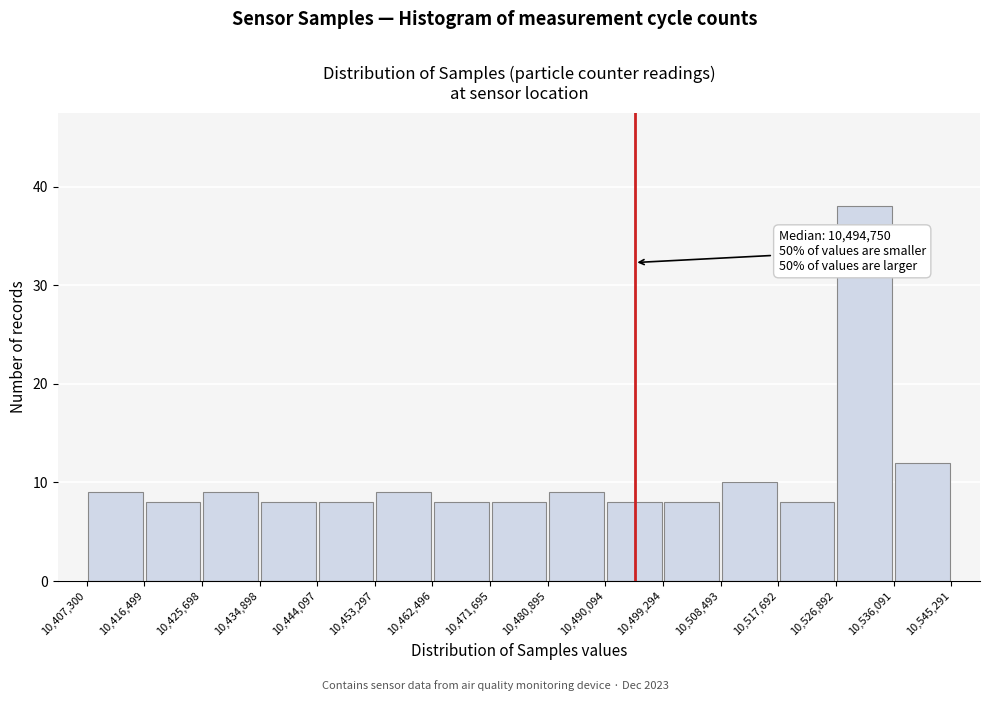

Which range on the x-axis has the tallest bar?

10,526,892 to 10,536,091